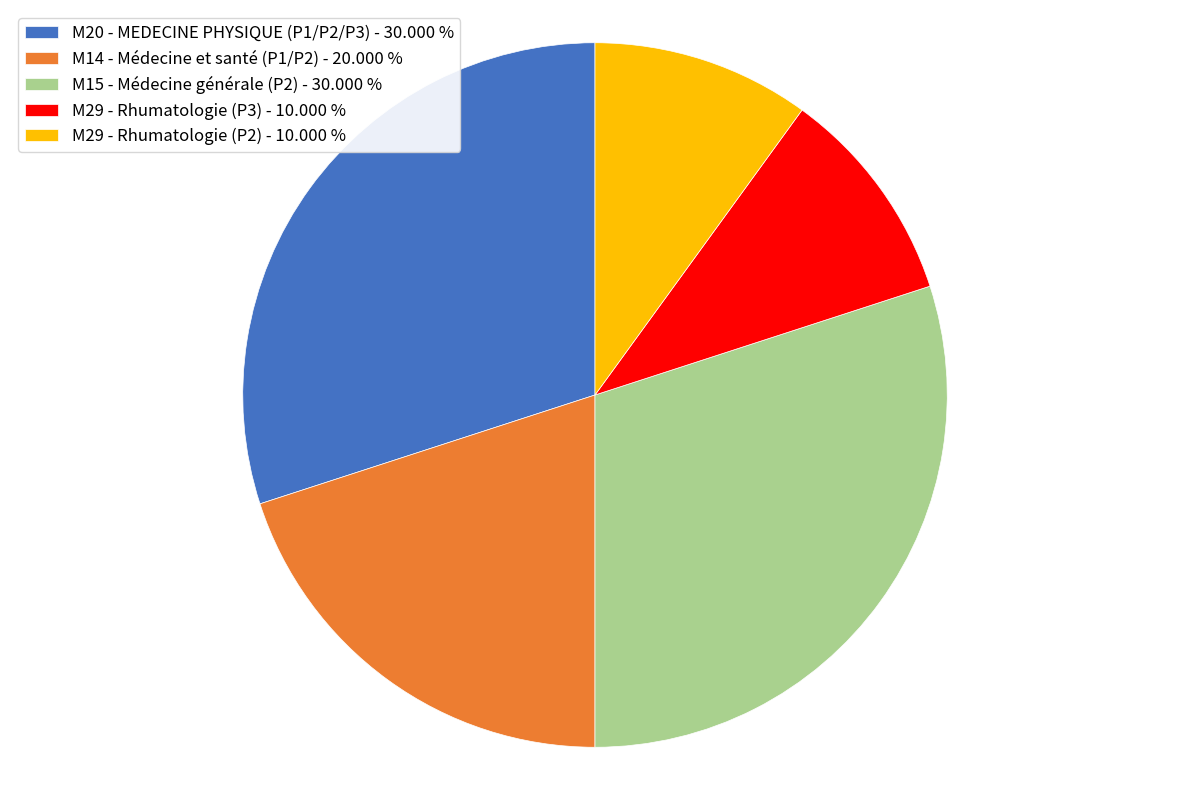

Do M29 - Rhumatologie (P3) and M14 - Médecine et santé (P1/P2) together represent more than half of the pie?

No